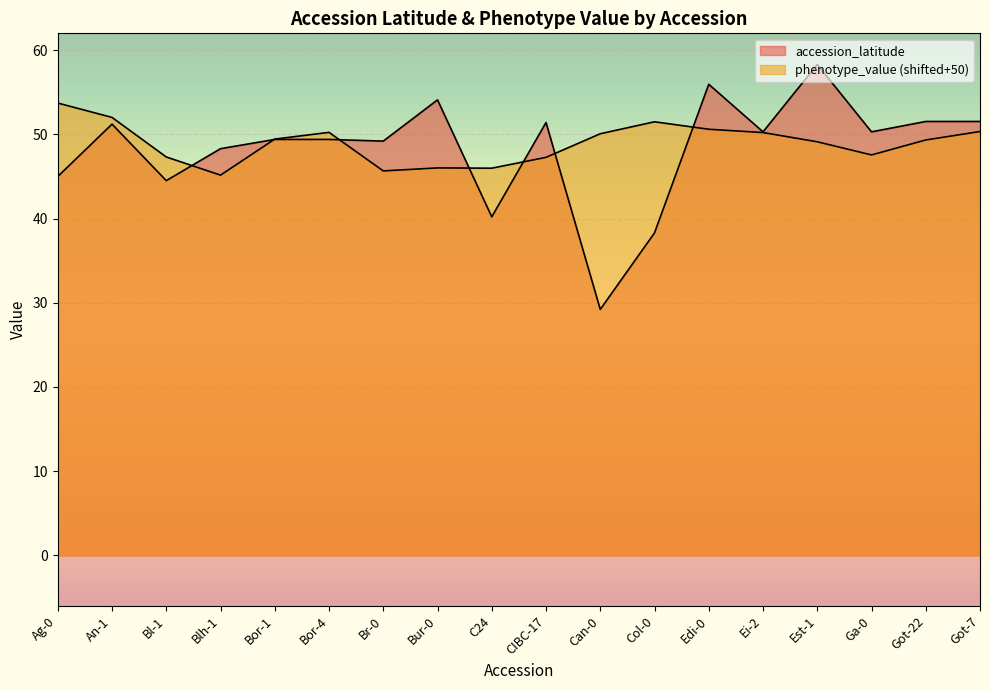

Reading left to right, extract all data points from this chart.

accession_latitude: Ag-0=45.0	An-1=51.2	Bl-1=44.5	Blh-1=48.3	Bor-1=49.4	Bor-4=49.4	Br-0=49.2	Bur-0=54.1	C24=40.2	CIBC-17=51.4	Can-0=29.2	Col-0=38.3	Edi-0=55.9	Ei-2=50.3	Est-1=58.3	Ga-0=50.3	Got-22=51.5	Got-7=51.5
phenotype_value: Ag-0=53.7	An-1=52.0	Bl-1=47.3	Blh-1=45.2	Bor-1=49.4	Bor-4=50.2	Br-0=45.7	Bur-0=46.0	C24=46.0	CIBC-17=47.3	Can-0=50.1	Col-0=51.5	Edi-0=50.6	Ei-2=50.2	Est-1=49.1	Ga-0=47.6	Got-22=49.3	Got-7=50.3